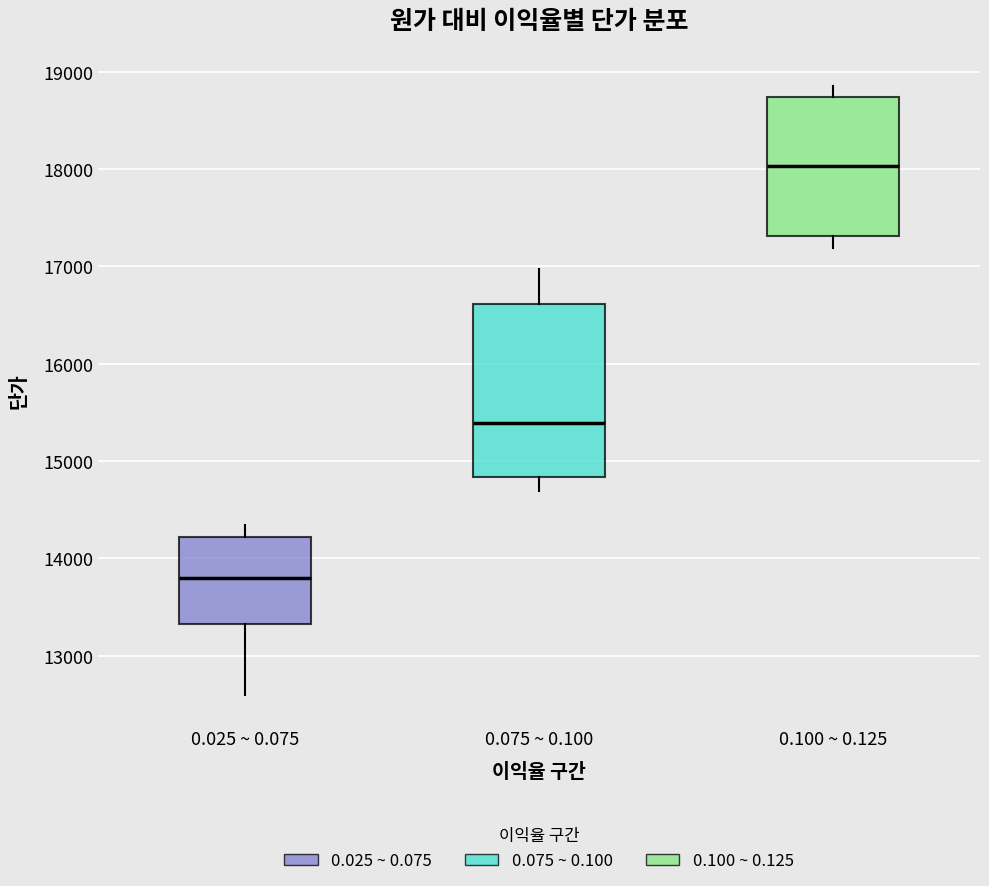

Where is the lower edge of the box for 0.100 ~ 0.125 on the y-axis? The values are not printed on the chart, so give them approximately, as read against the axis.

17300